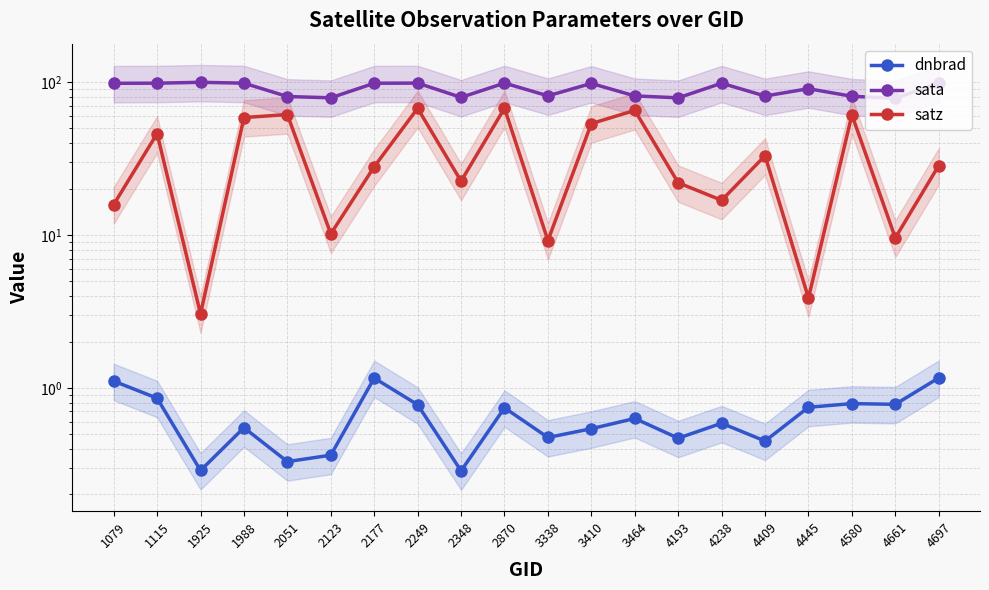

What is the minimum value shown in the chart?

0.3